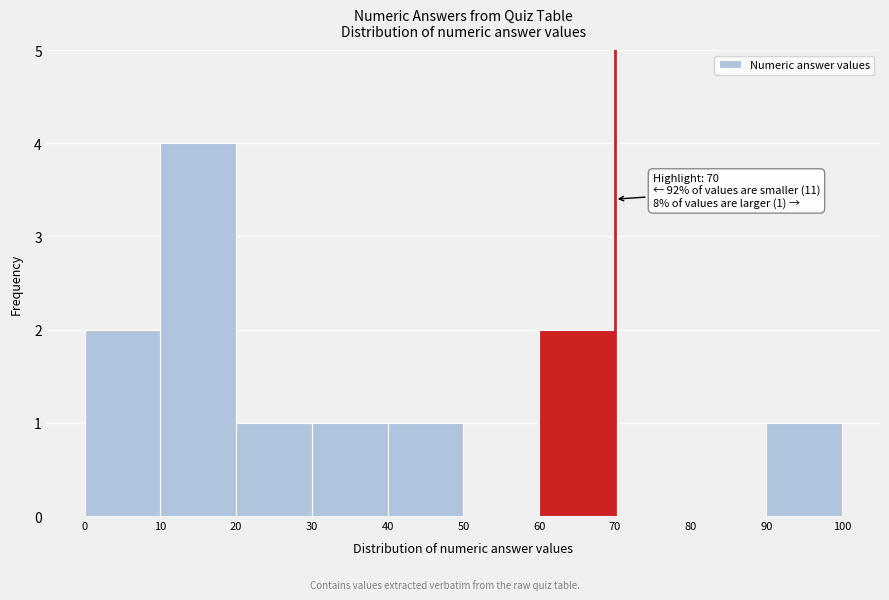

Over which range of the x-axis is the bar tallest?

10 to 20